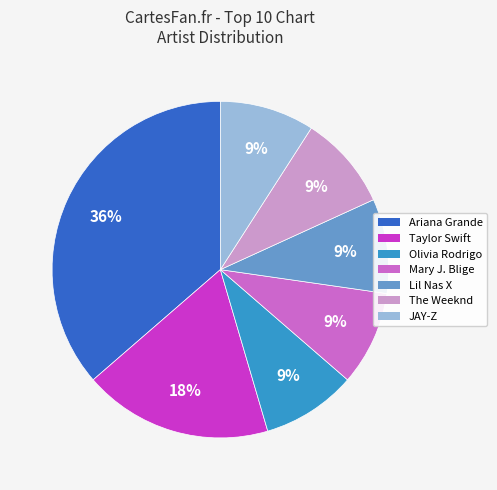

What percentage is the Taylor Swift slice, to the nearest percent?

18%